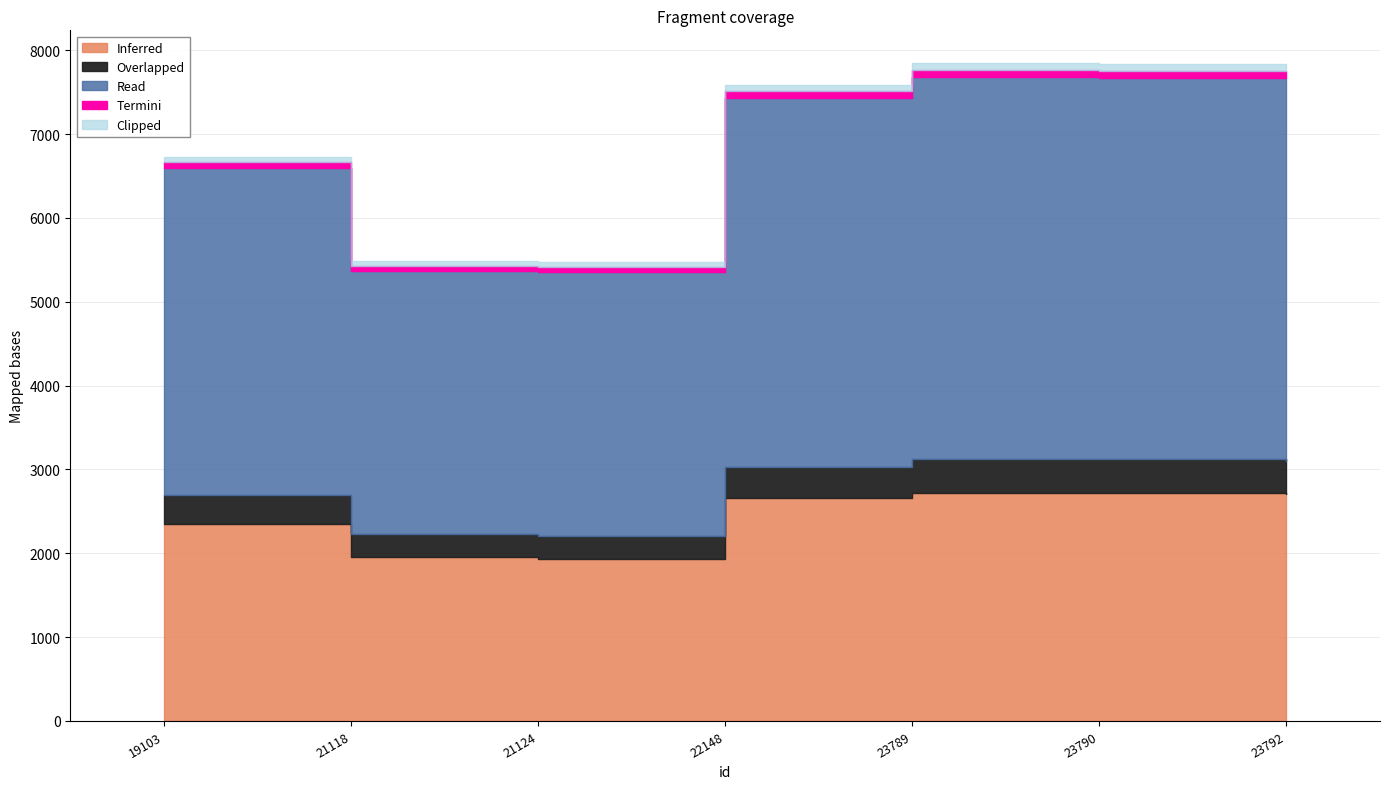

Rank the categories by value from lowest to highest.

21118, 21124, 19103, 22148, 23789, 23790, 23792